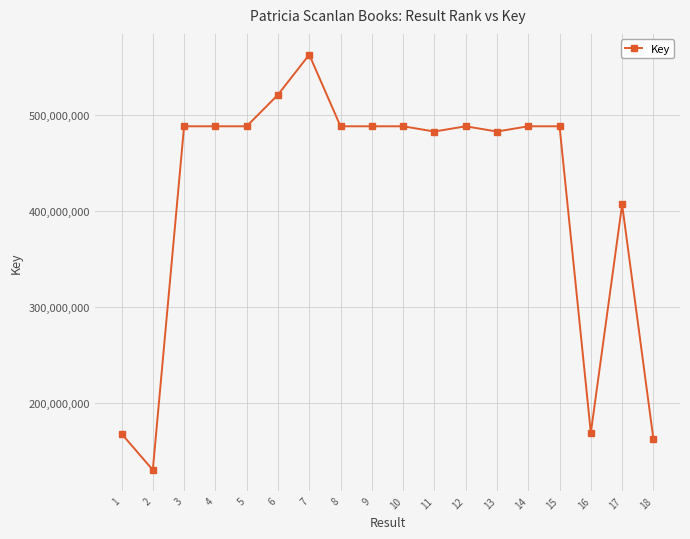

What is the difference between the maximum and minimum values?

432479167